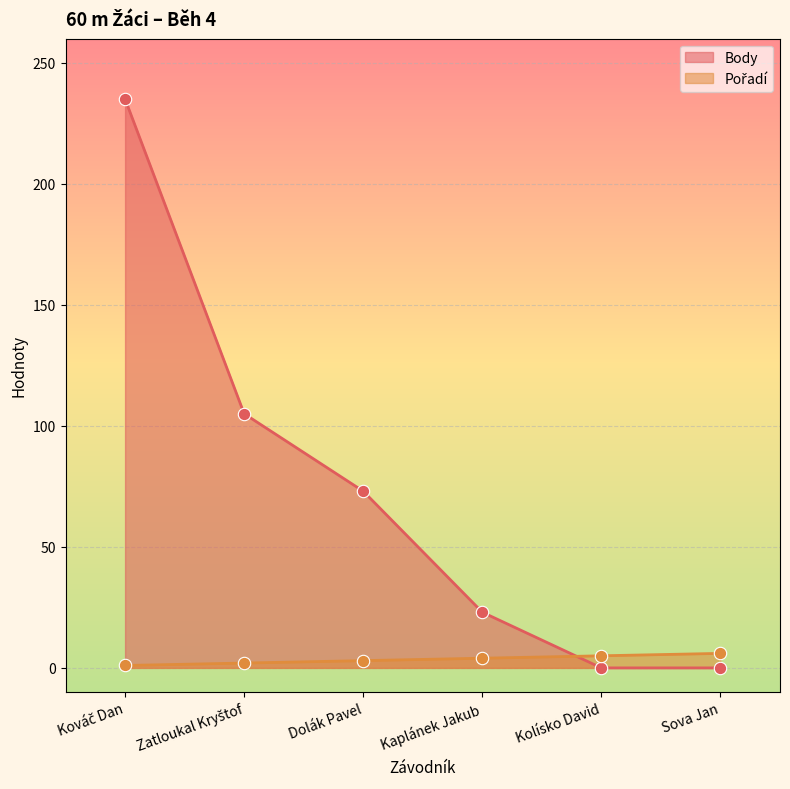

Is the value of Body at Kováč Dan greater than the value of Pořadí at Kaplánek Jakub?

Yes